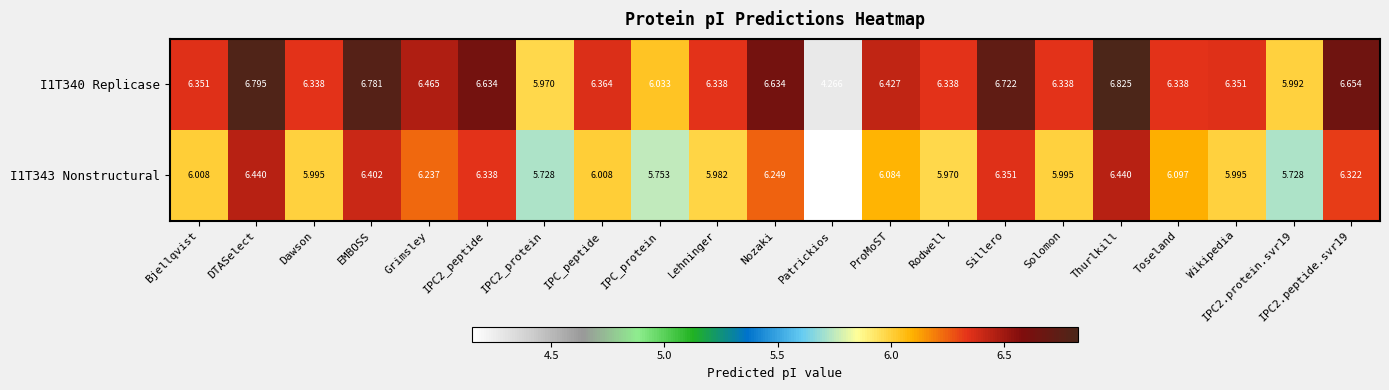

At which category does the chart reach its peak across all series?

Thurlkill